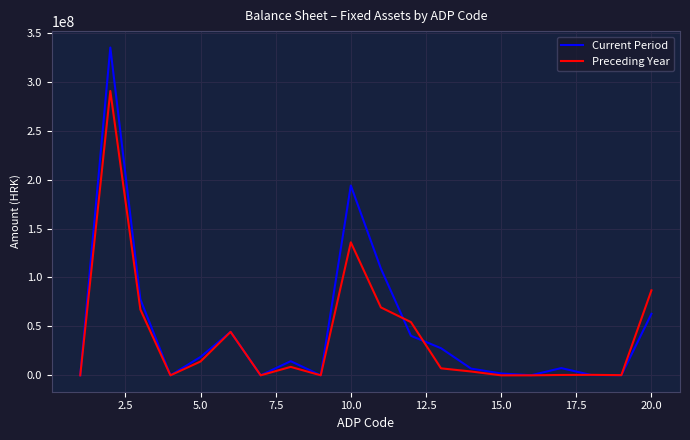

What is the maximum value shown in the chart?

335003276